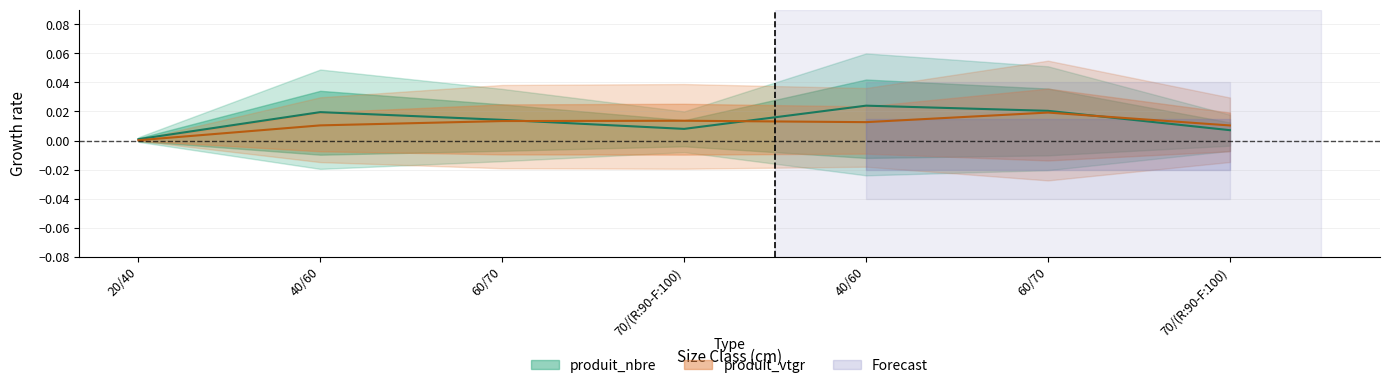

Where do produit_vtgr and produit_nbre first cross each other?

60/70 and 70/(R:90-F:100)